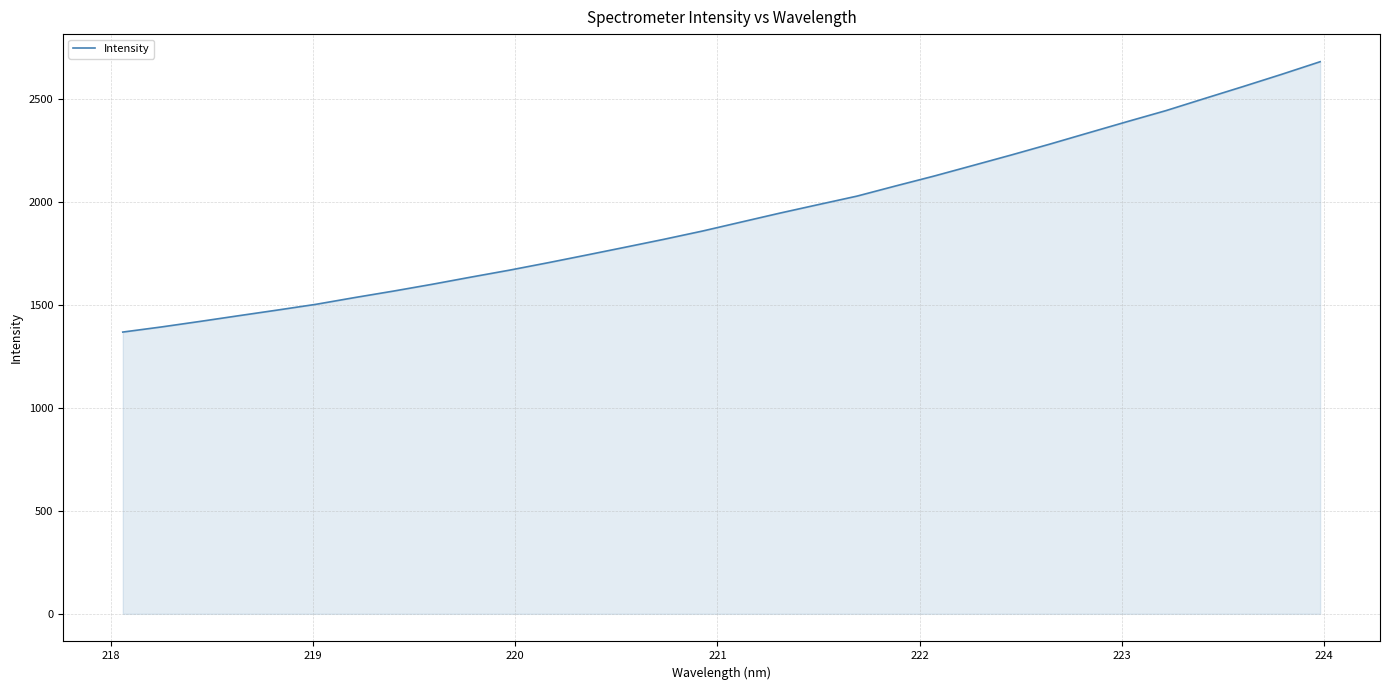

What is the greatest value displayed?

2679.6